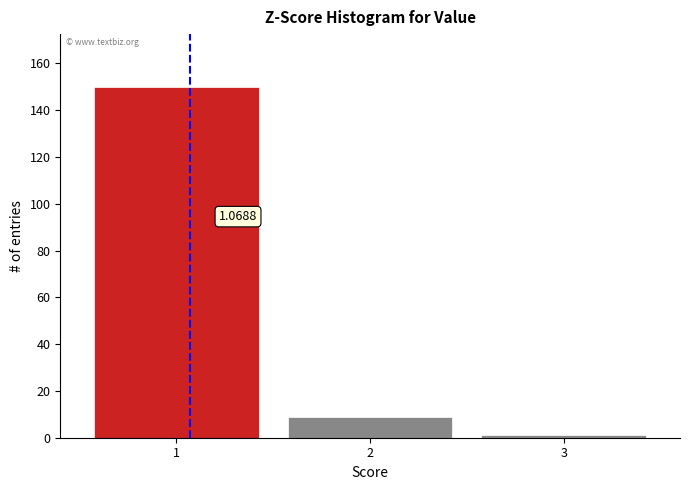

Over which range of the x-axis is the bar tallest?

0.5 to 1.5